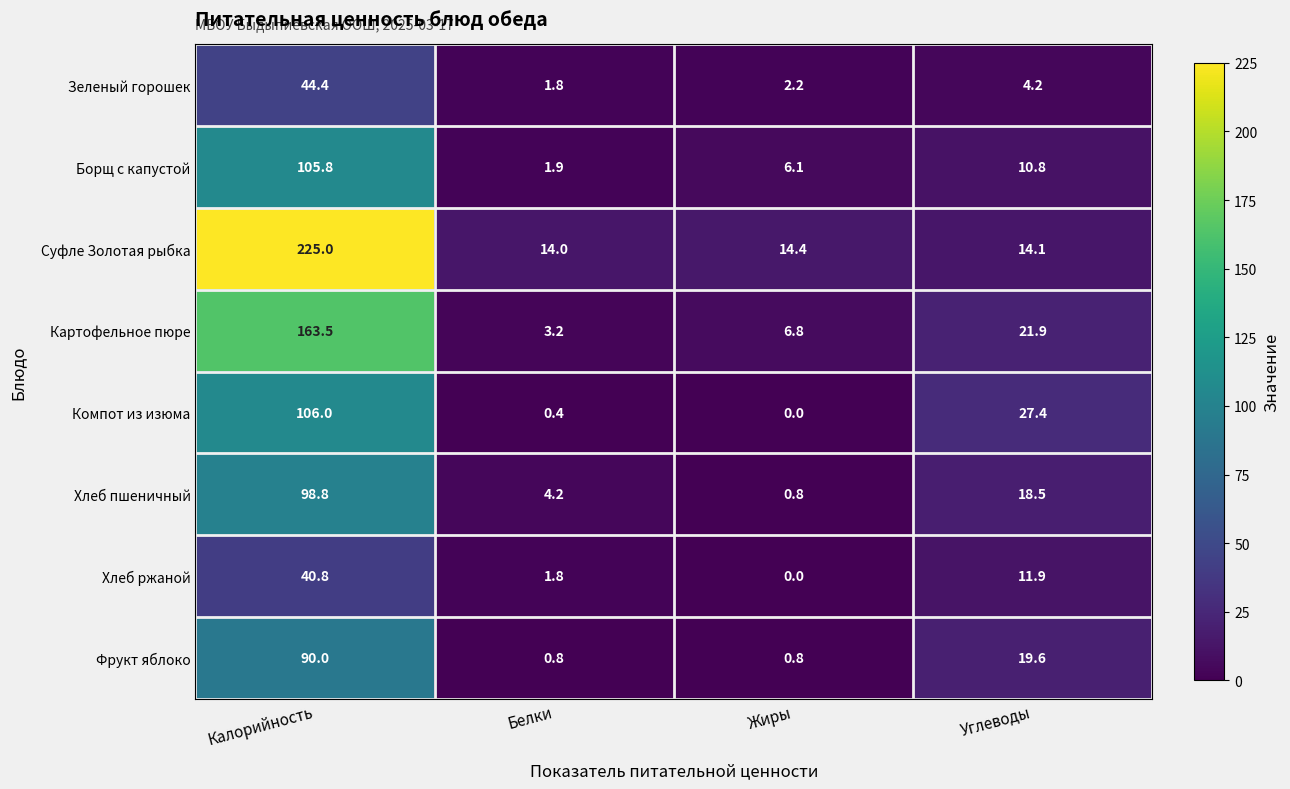

What is the average value of the Фрукт яблоко series?

27.8